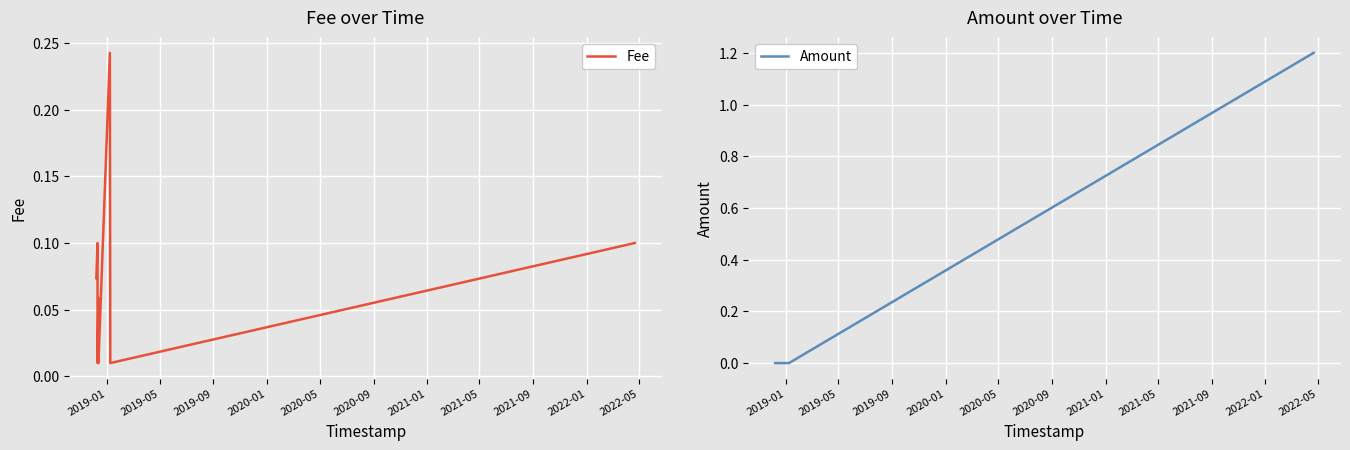

What is the label of the 4th point from the left?

2020-01